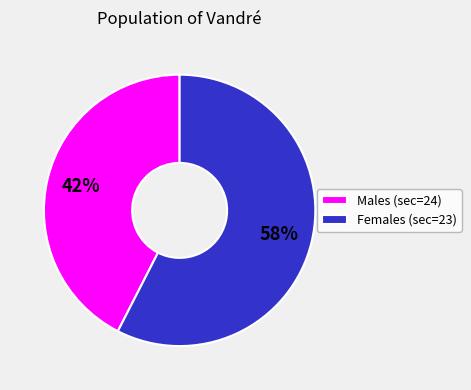

Count the number of slices in the pie.

2